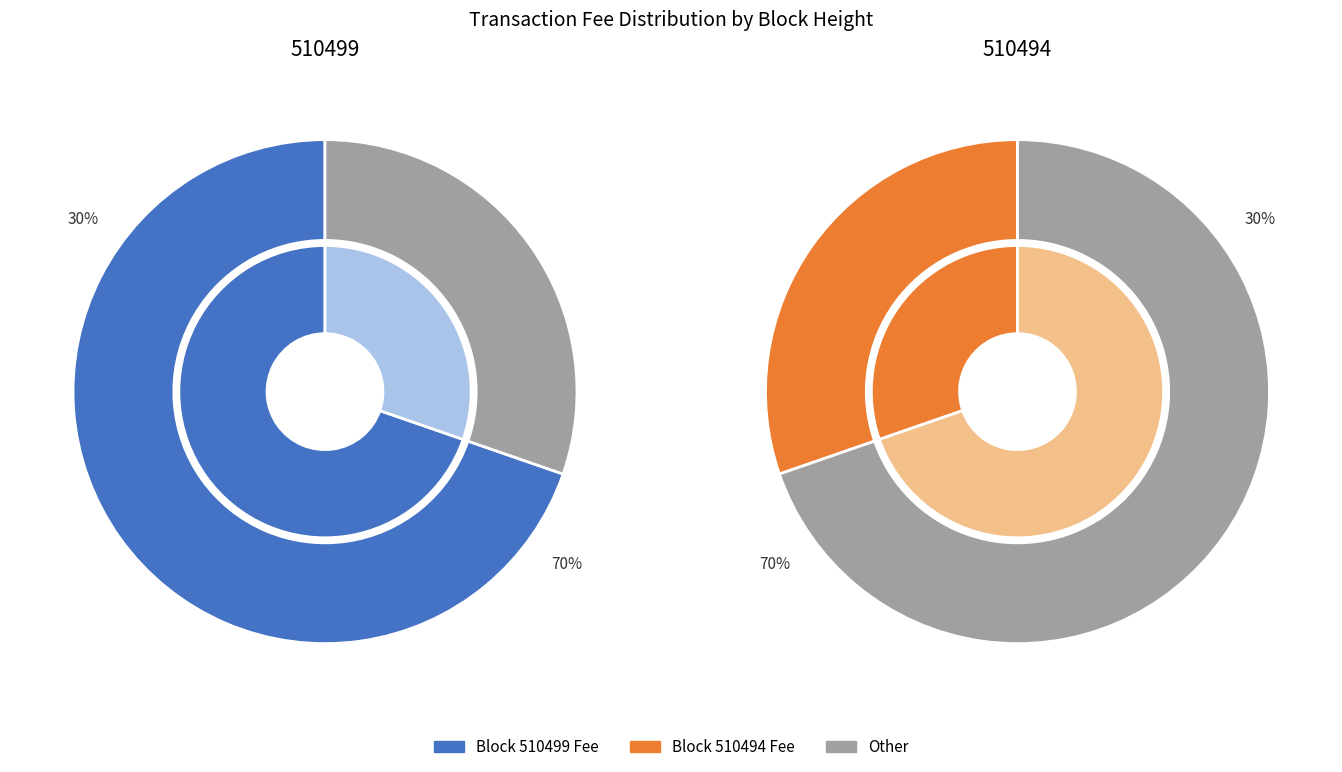

True or false: 510499 accounts for 65% of the total.

False